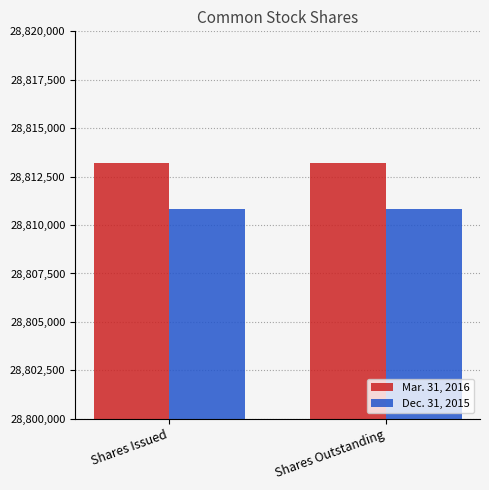

Reading left to right, extract all data points from this chart.

Mar. 31, 2016: 28813220	28813220
Dec. 31, 2015: 28810845	28810845